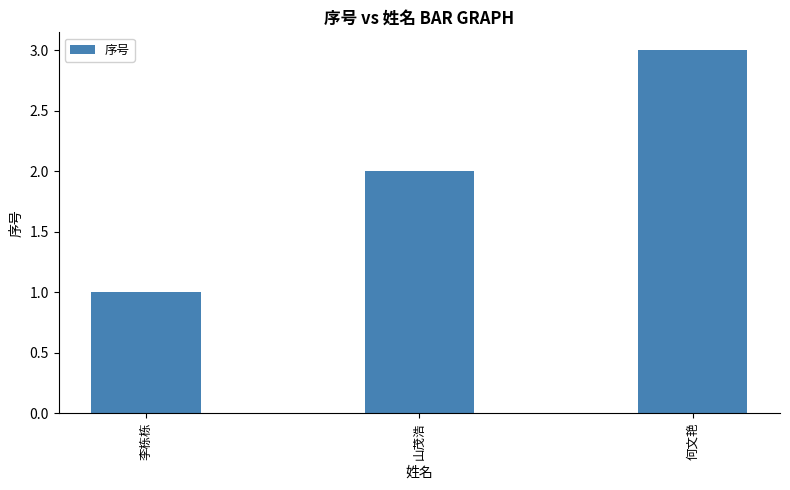

True or false: the data shows 3 at 何文艳.

True